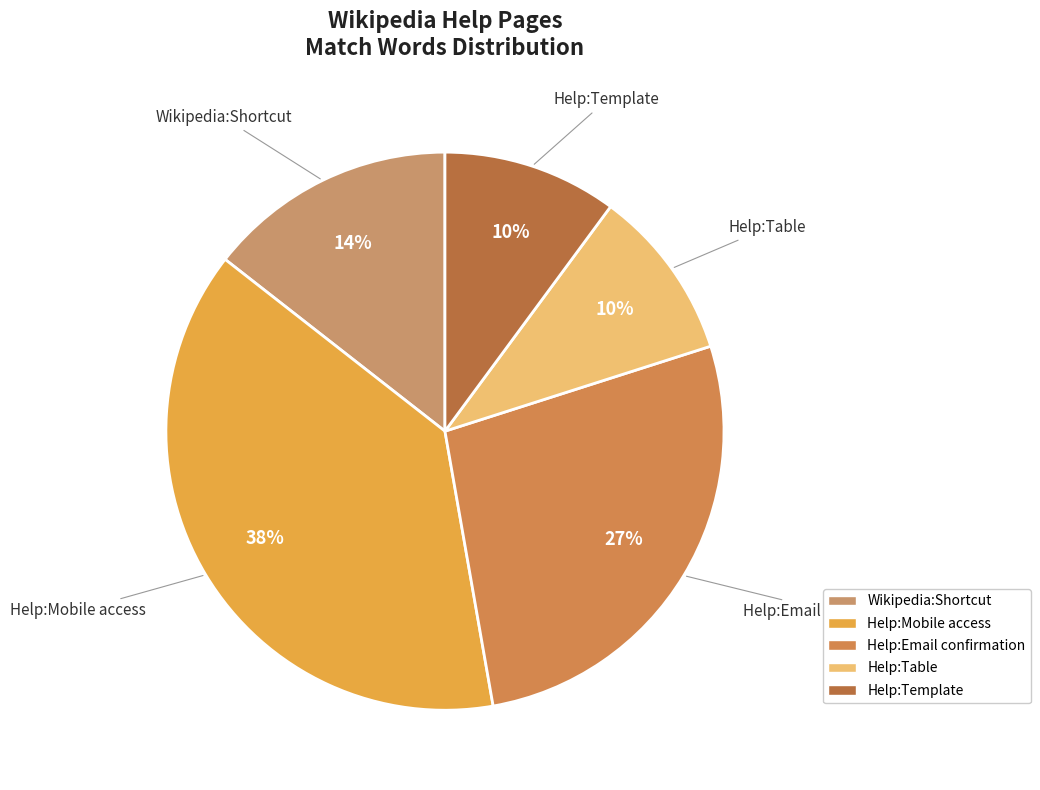

To the nearest percent, what is the difference between the largest and smallest slice percentages?

28%